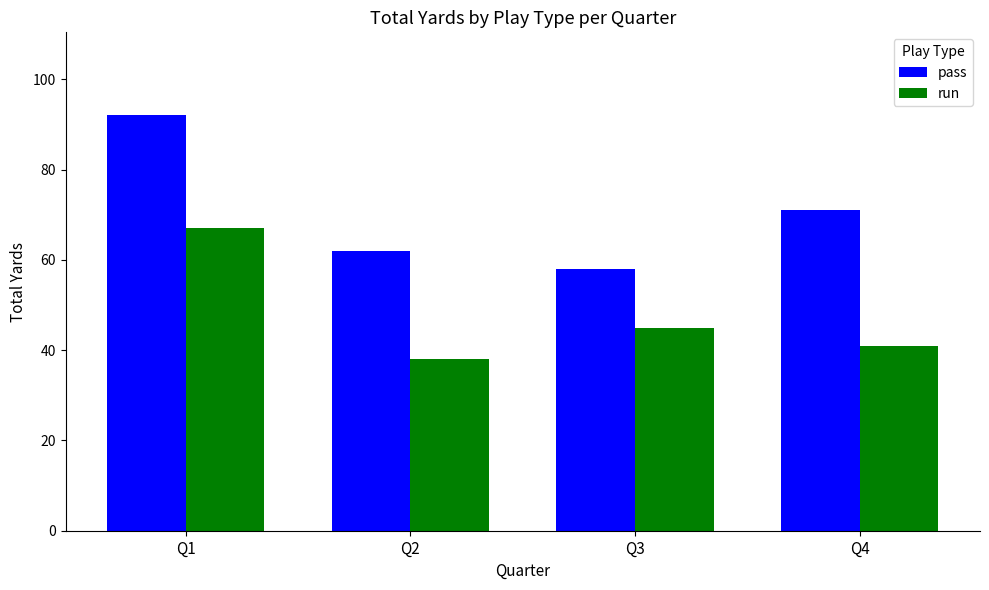

How many bars are there in each group?

2